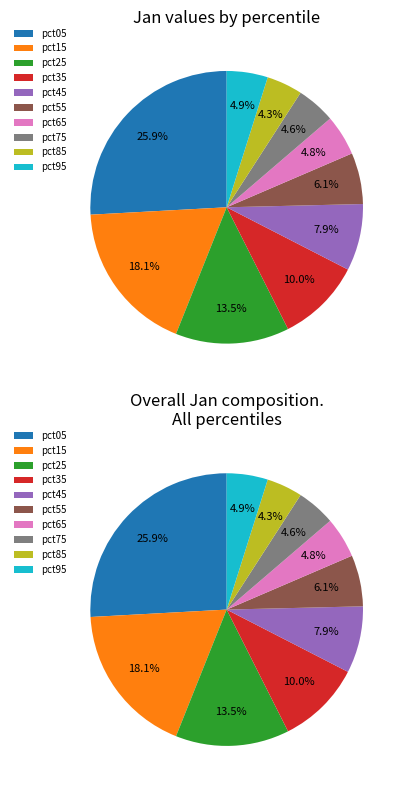

To the nearest percent, what is the combined percentage of pct85 and pct75?

9%